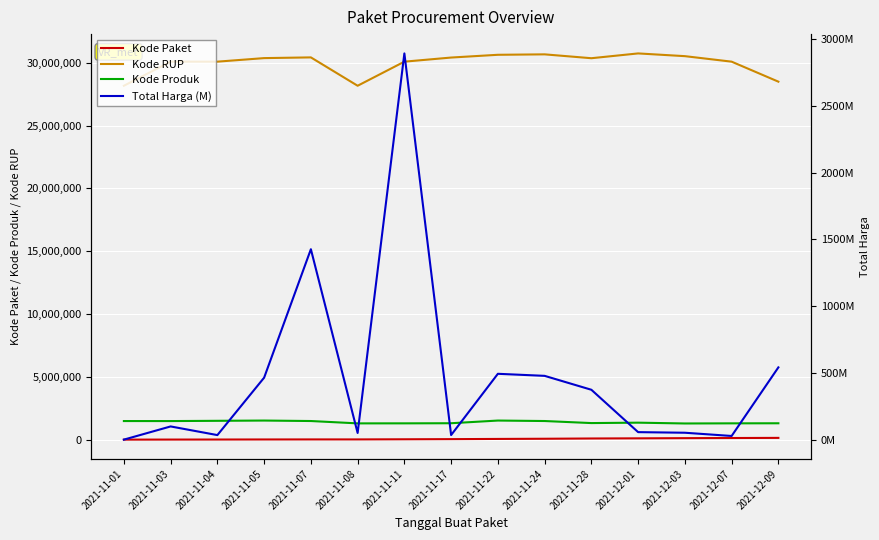

How many interior local valleys does the Kode Produk series have?

4